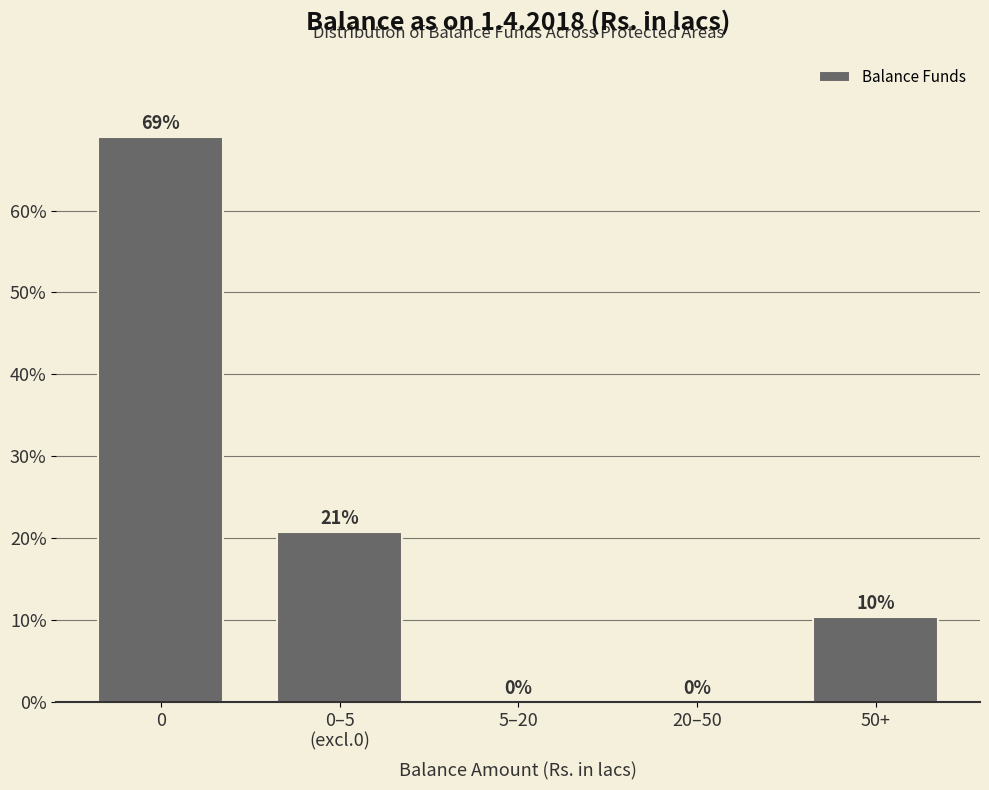

What is the greatest value displayed?

69.0